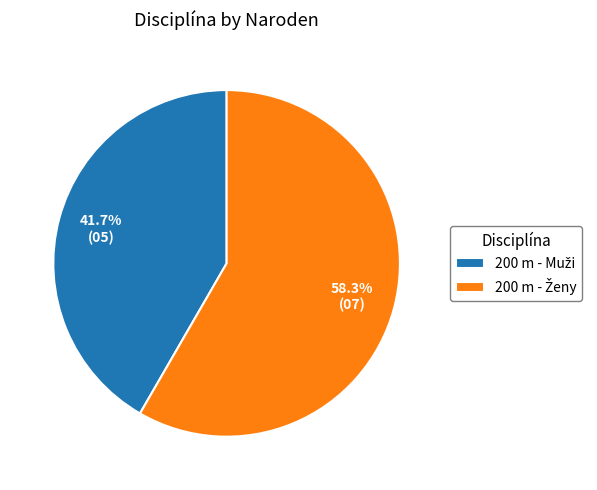

Is there a majority slice in this chart?

Yes